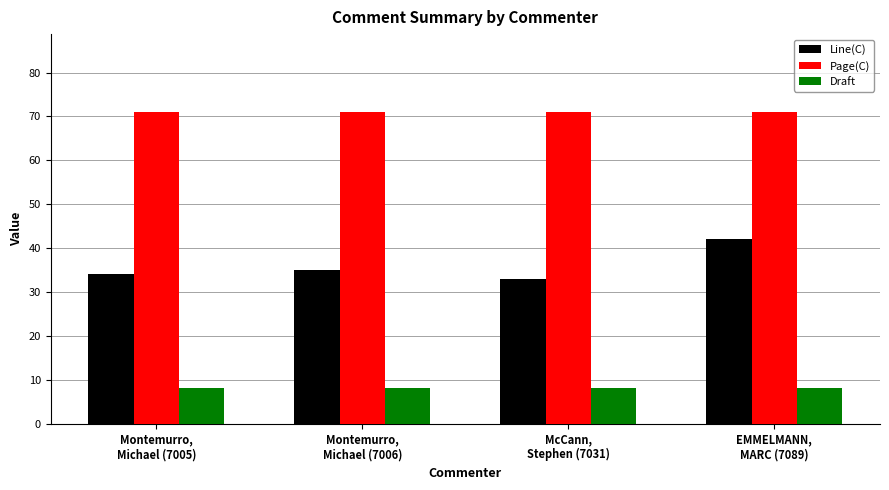

At which label does Line(C) reach its peak?

EMMELMANN,
MARC (7089)